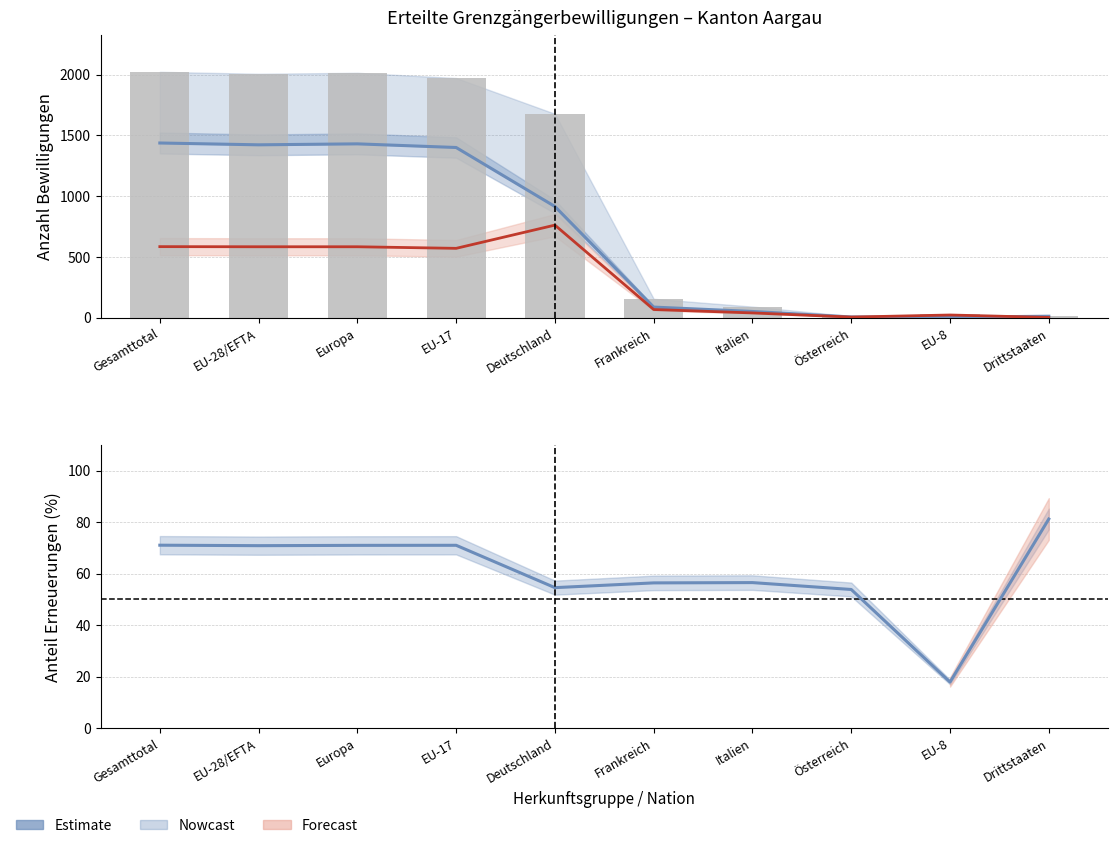

What is the spread (max minus min) of values at Europa?

1943.0